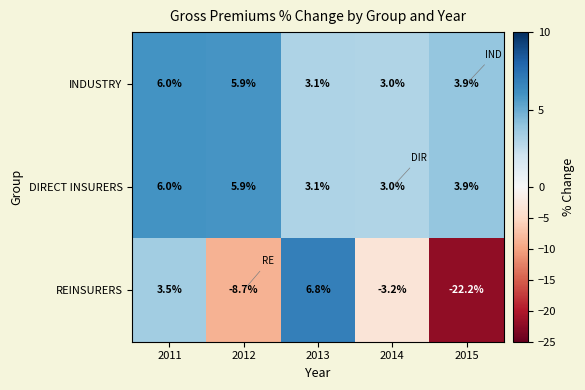

What is the smallest value displayed?

-22.2